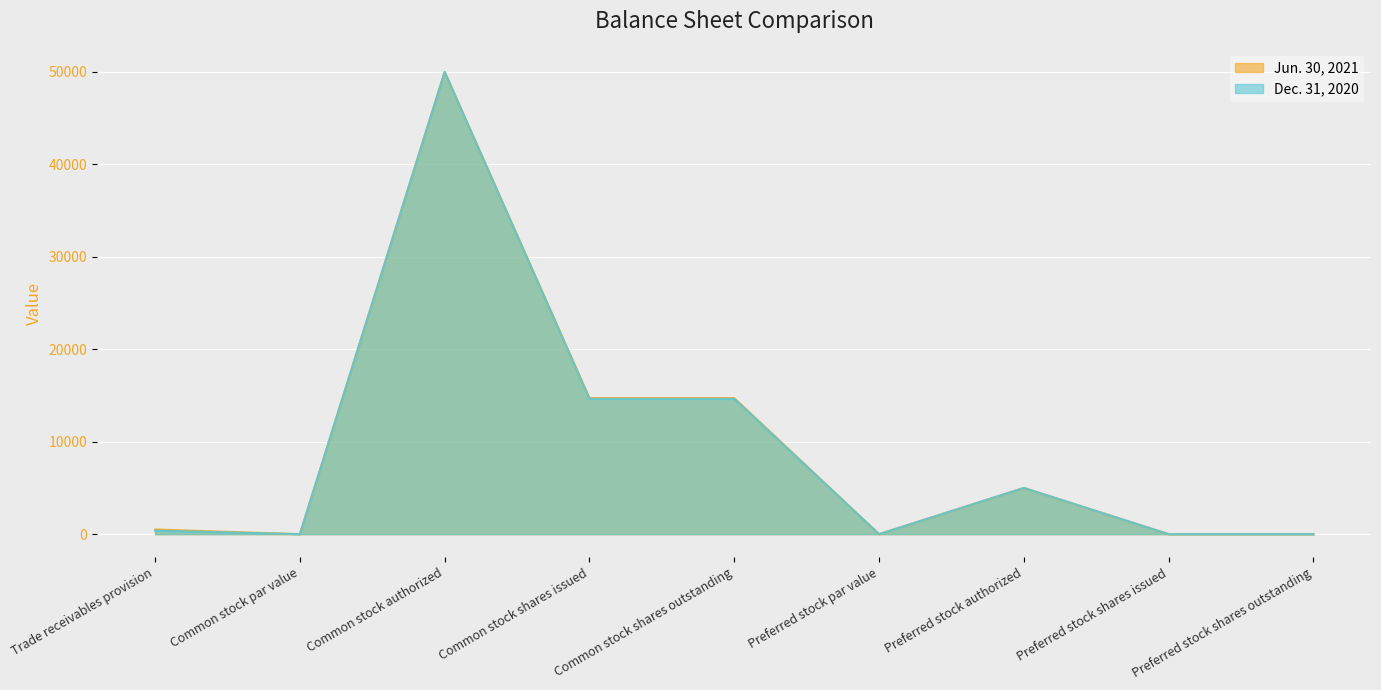

Which series has the largest total across all categories?

Jun. 30, 2021